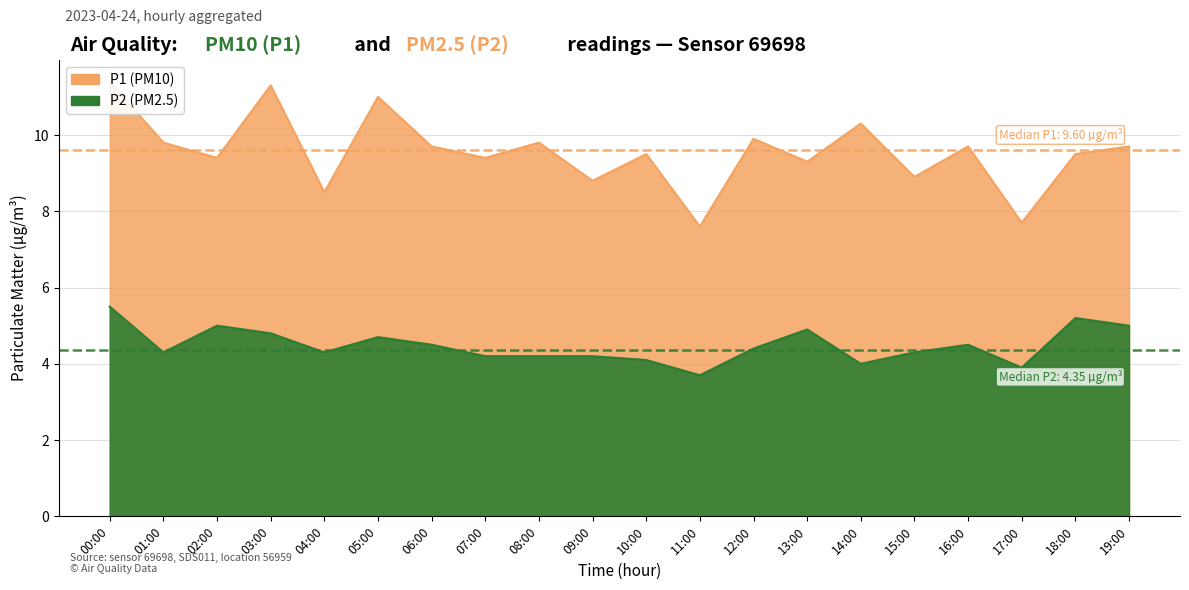

What is the approximate value of P2 at 04:00?

4.3